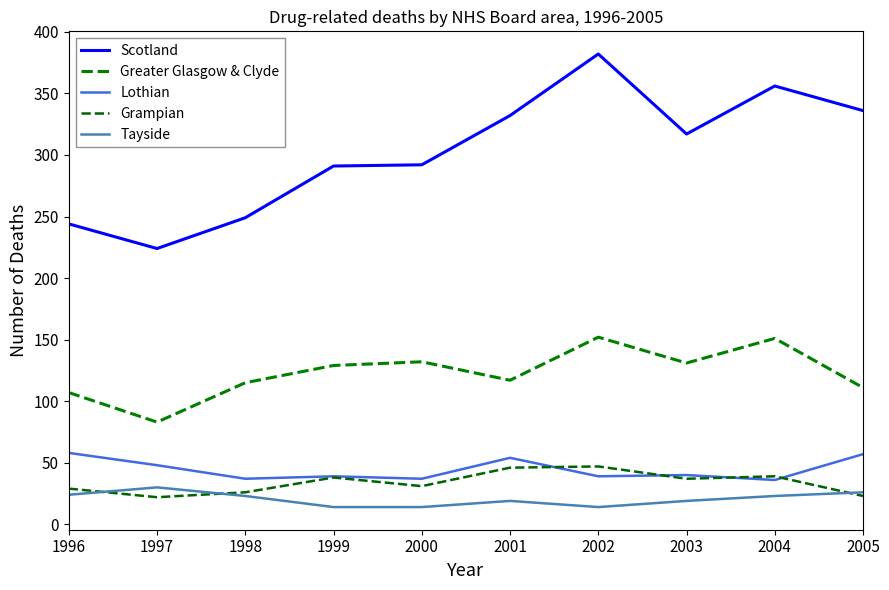

Rank the series by their maximum value, from lowest to highest.

Tayside, Grampian, Lothian, Greater Glasgow & Clyde, Scotland